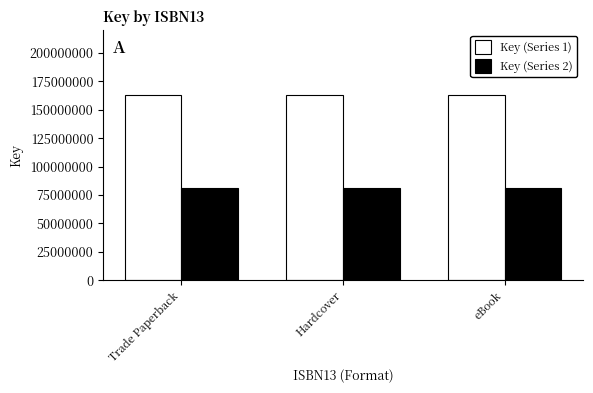

What position from the left is Trade Paperback?

1